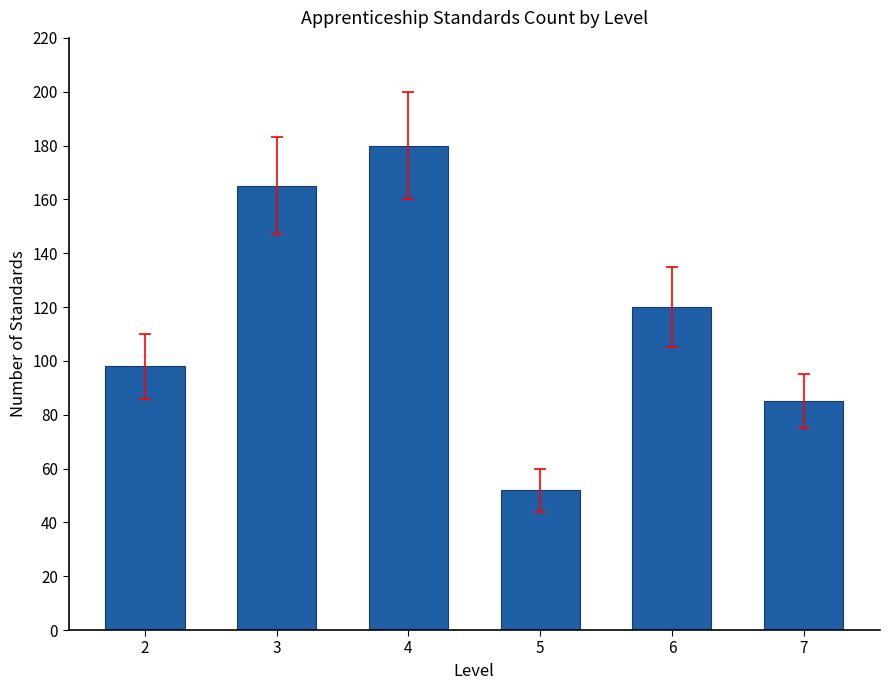

Does the chart contain any negative values?

No